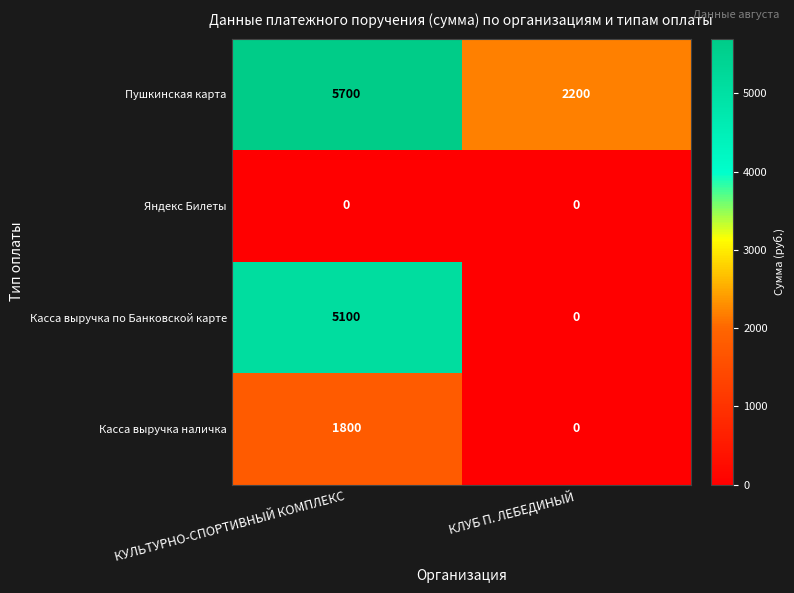

Rank the categories by Пушкинская карта value from highest to lowest.

КУЛЬТУРНО-СПОРТИВНЫЙ КОМПЛЕКС, КЛУБ П. ЛЕБЕДИНЫЙ